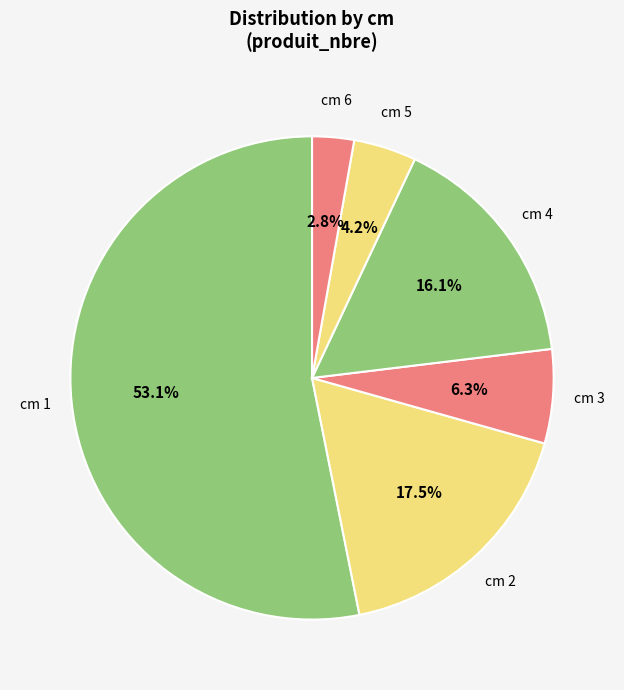

Which category has the smallest portion of the pie?

6